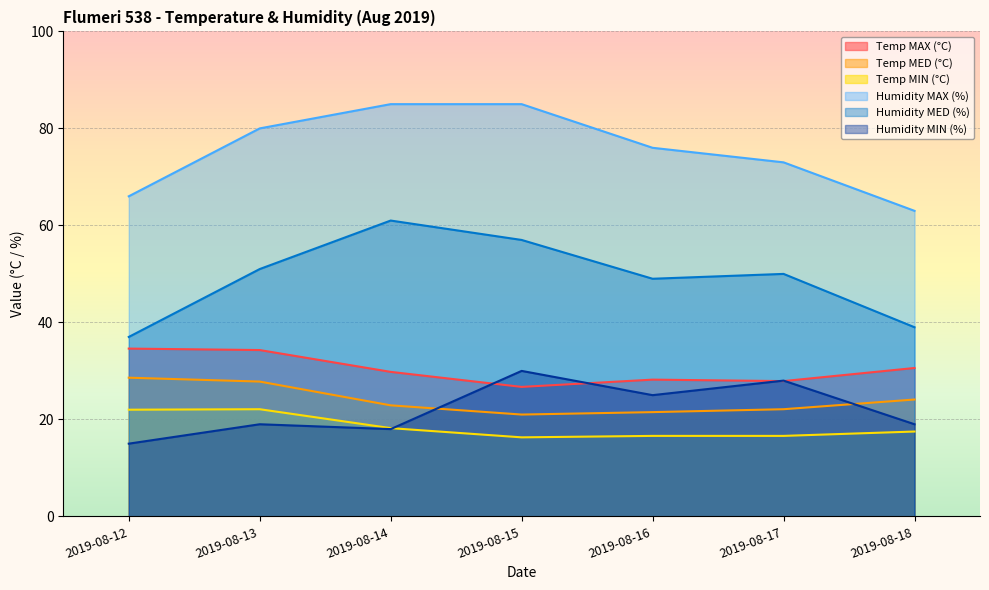

What is the value of the Humidity MED (%) point at the 7th from the left?

39.0